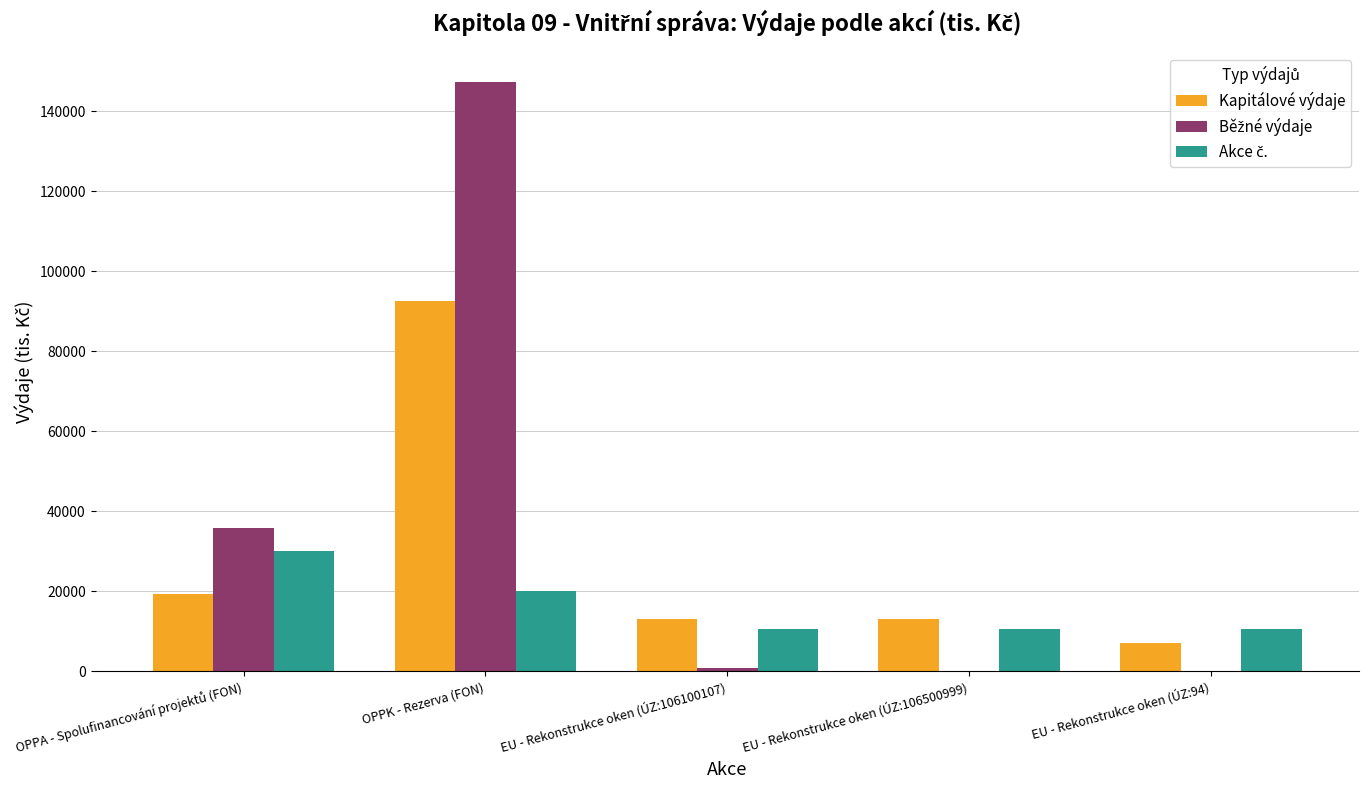

Count the number of data series in this chart.

3